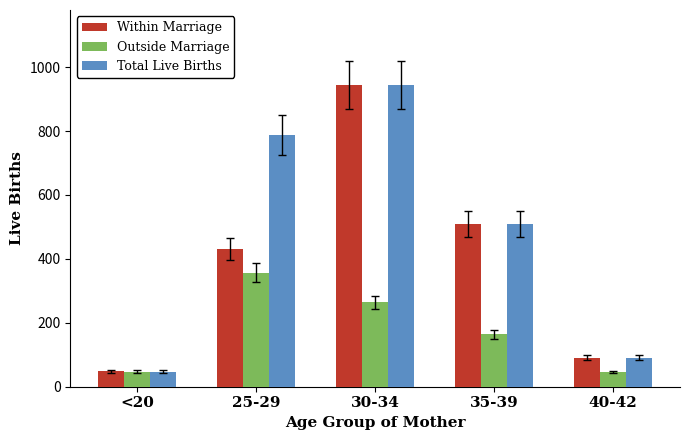

What is the highest value of the Within Marriage series?

943